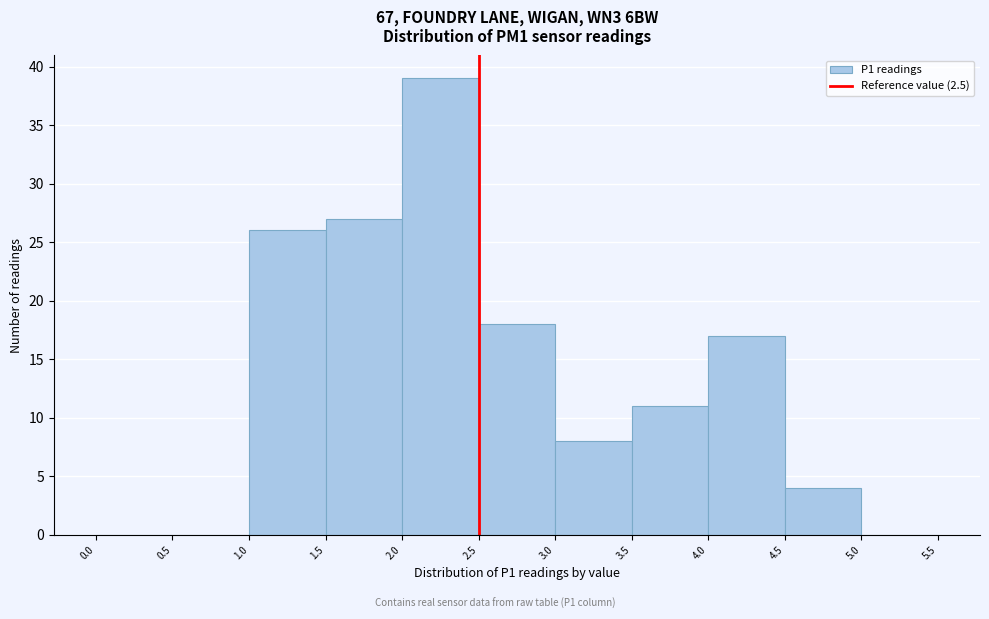

How tall is the bar that spans 1.0 to 1.5 on the x-axis? The values are not printed on the chart, so give them approximately, as read against the axis.

26